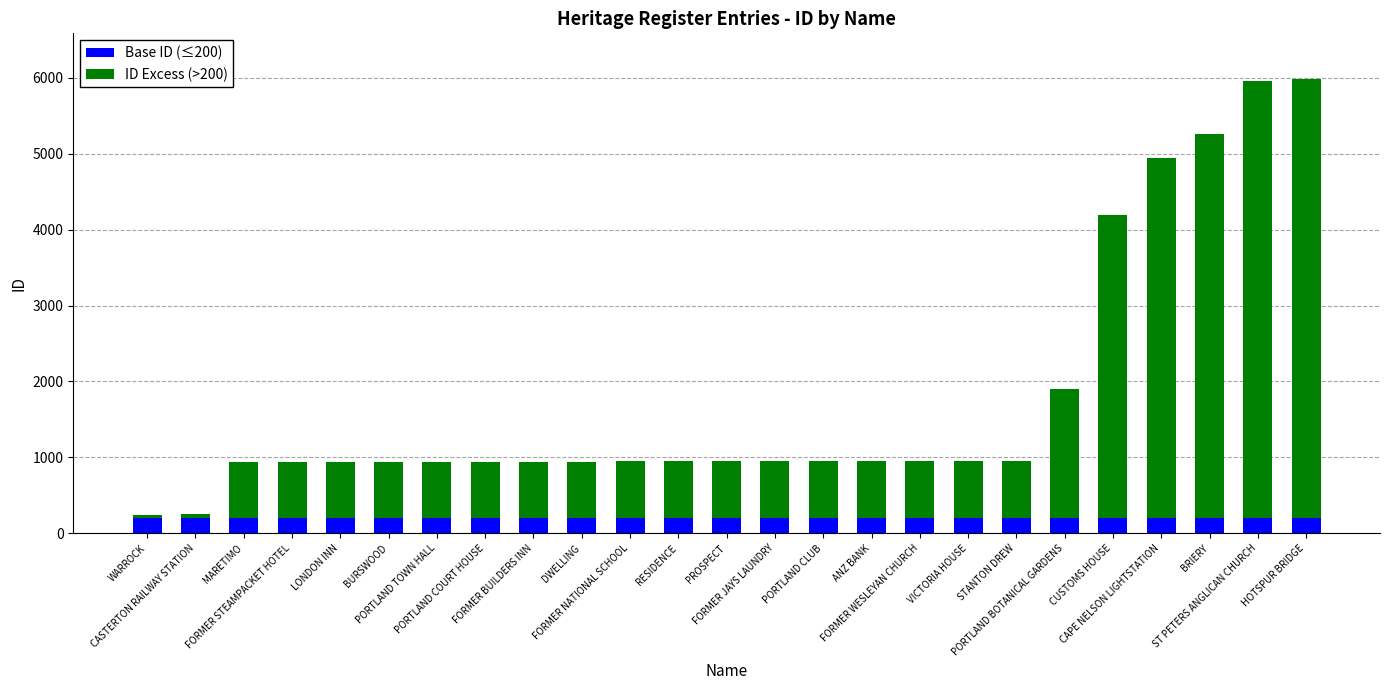

What are all the series names shown in the legend?

Base ID (≤200), ID Excess (>200)